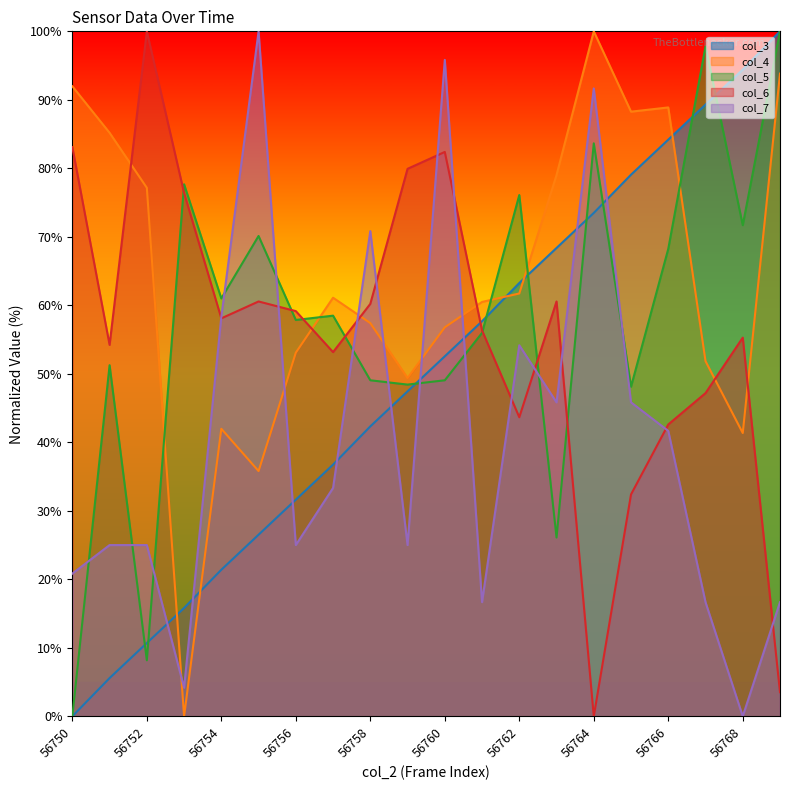

At how many categories does at least one series exceed 61?

18